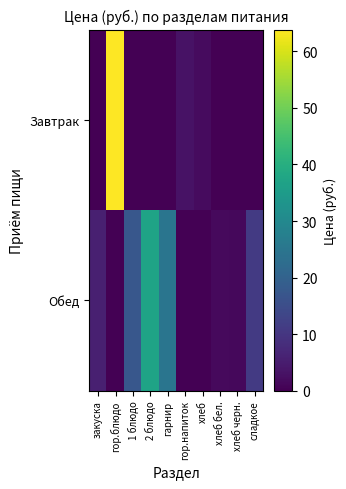

Which series has the largest total across all categories?

Обед